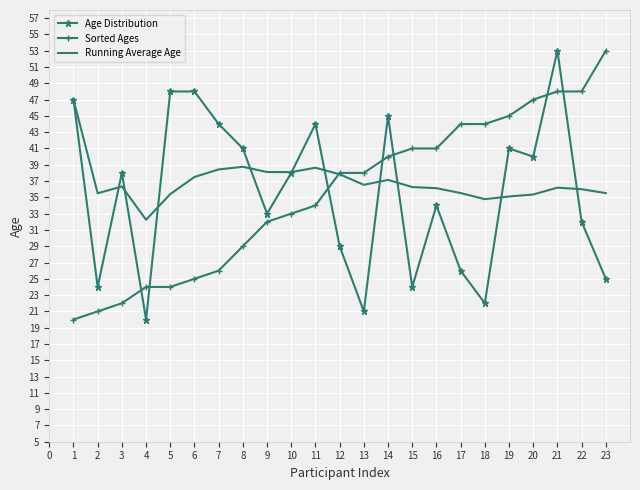

What is the difference between the highest and lowest values at 21?

16.8